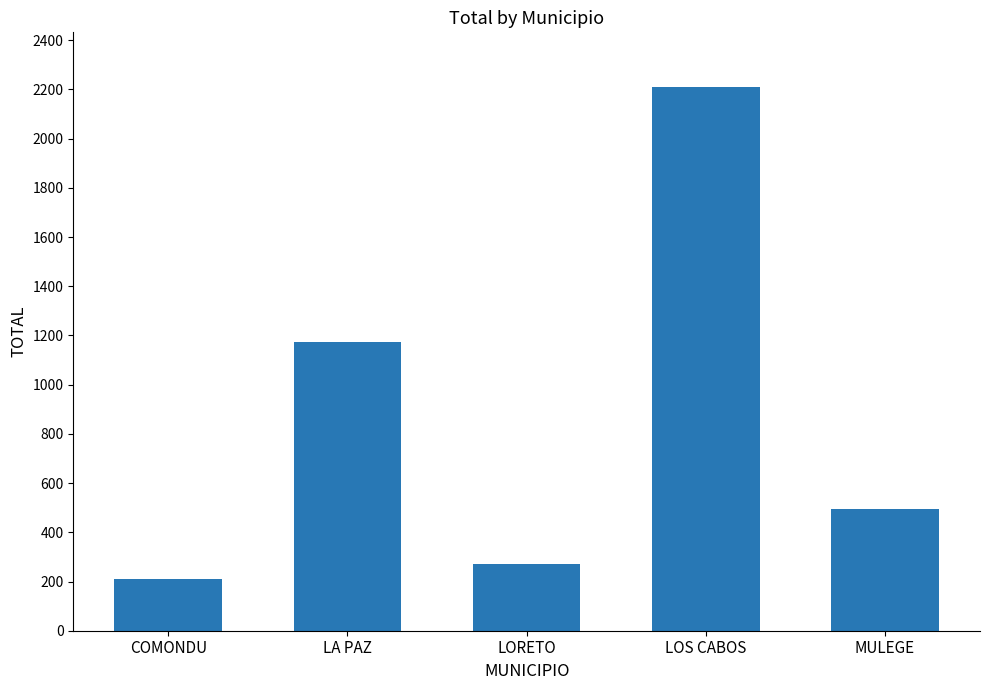

The chart shows a value of 355 at LORETO. True or false?

False